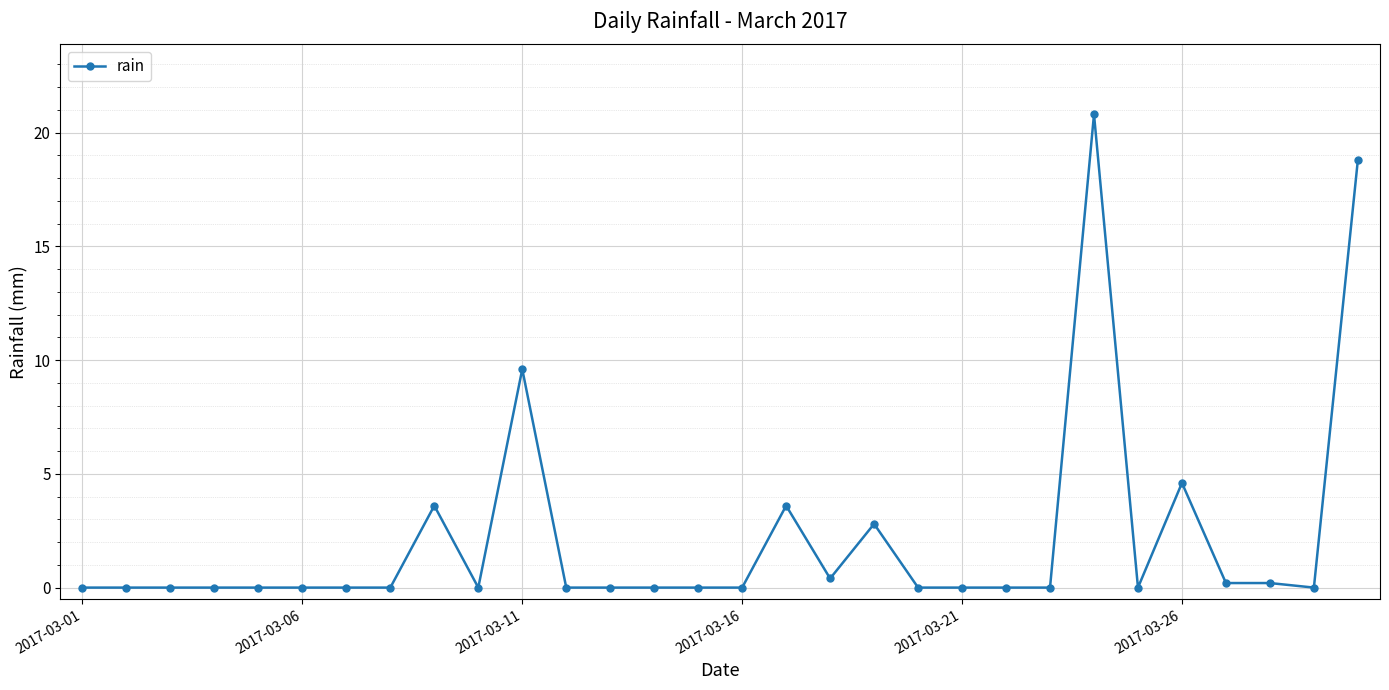

True or false: the data has more than 1 interior local peaks.

True